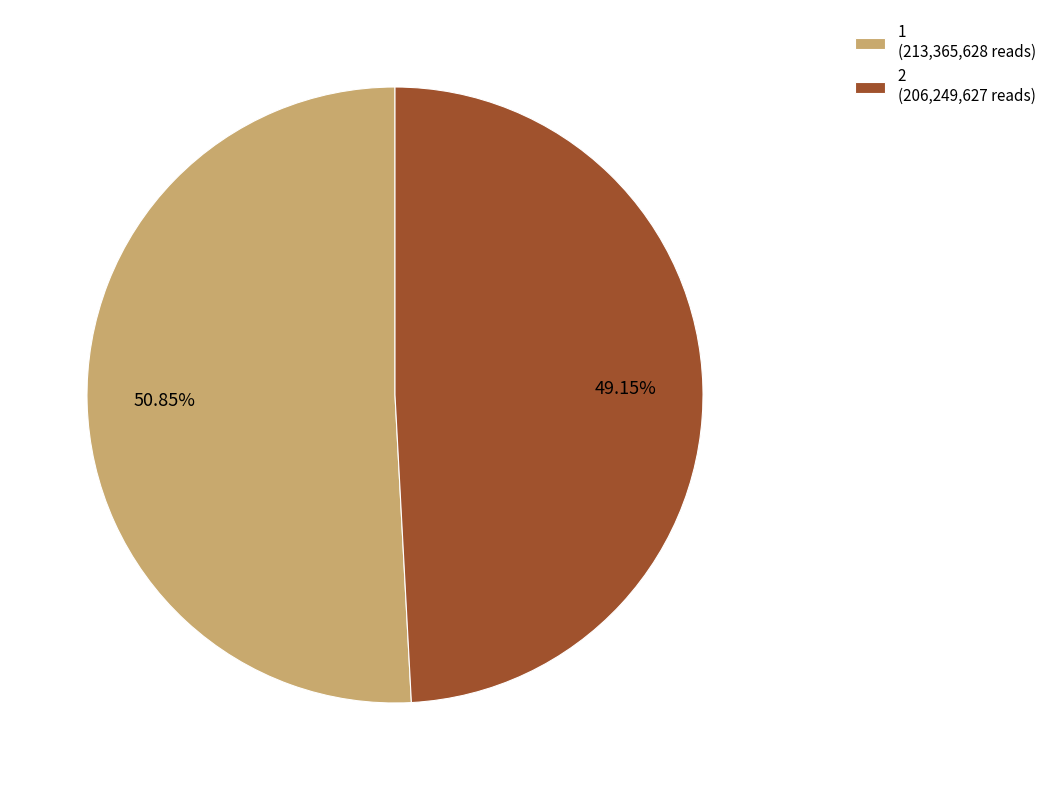

Count the number of slices in the pie.

2